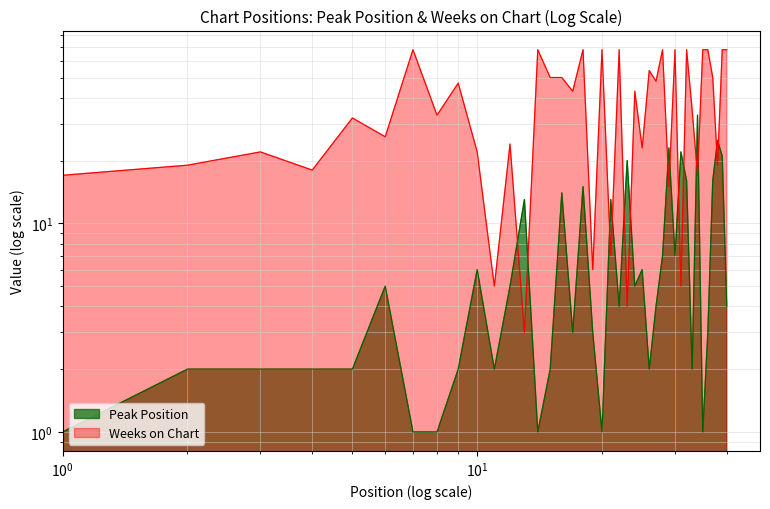

What are all the series names shown in the legend?

Peak Position, Weeks on Chart